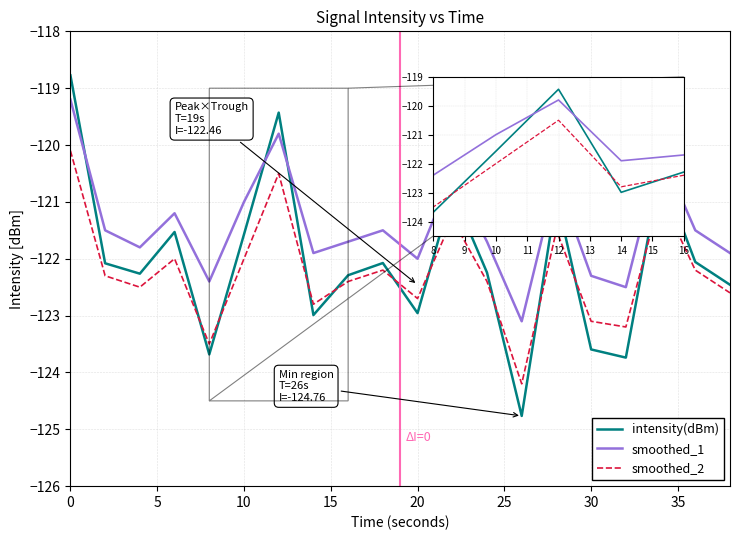

List the series in order of their peak value, lowest first.

smoothed_2, smoothed_1, intensity(dBm)